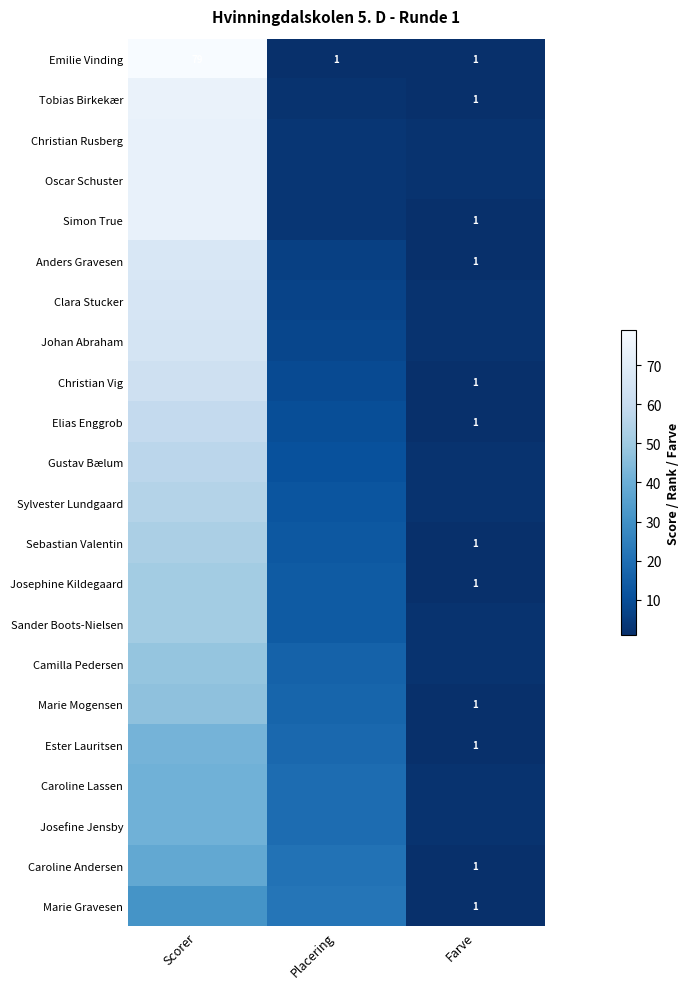

What is the highest value of the Emilie Vinding series?

79